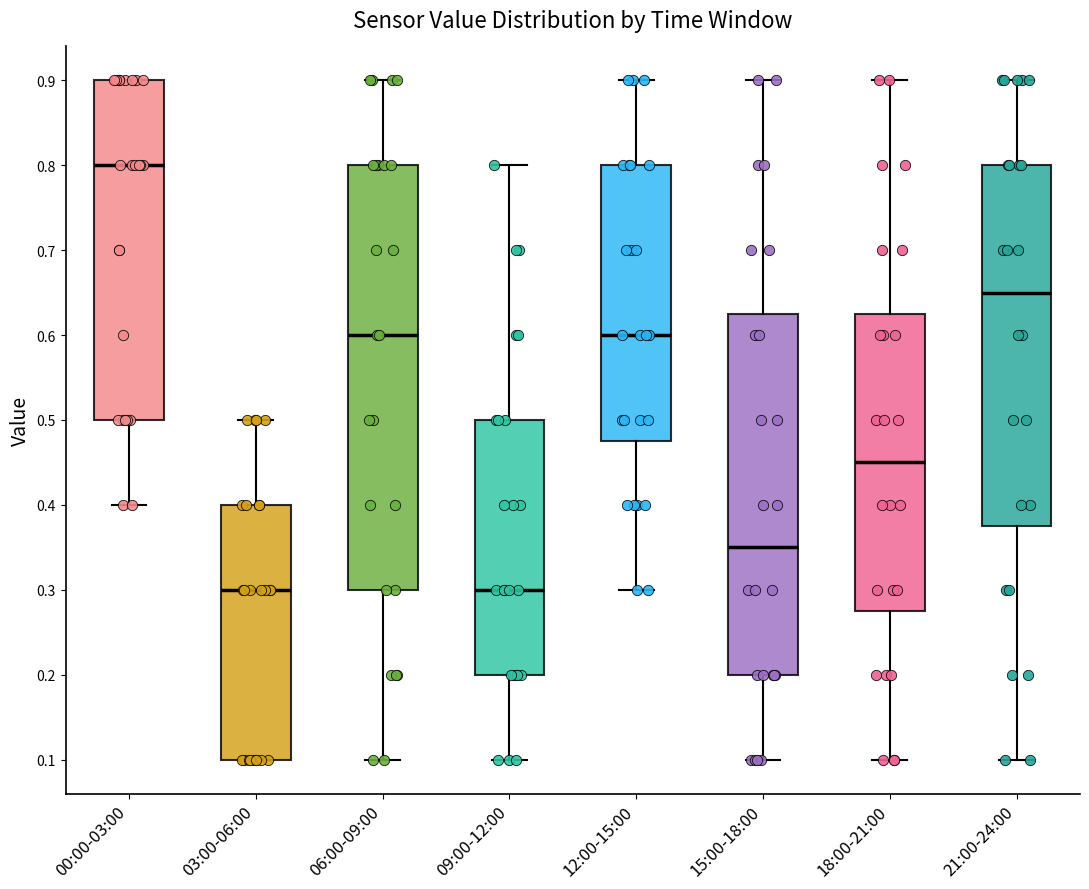

Which box is the tallest, from its lower edge to its upper edge?

06:00-09:00